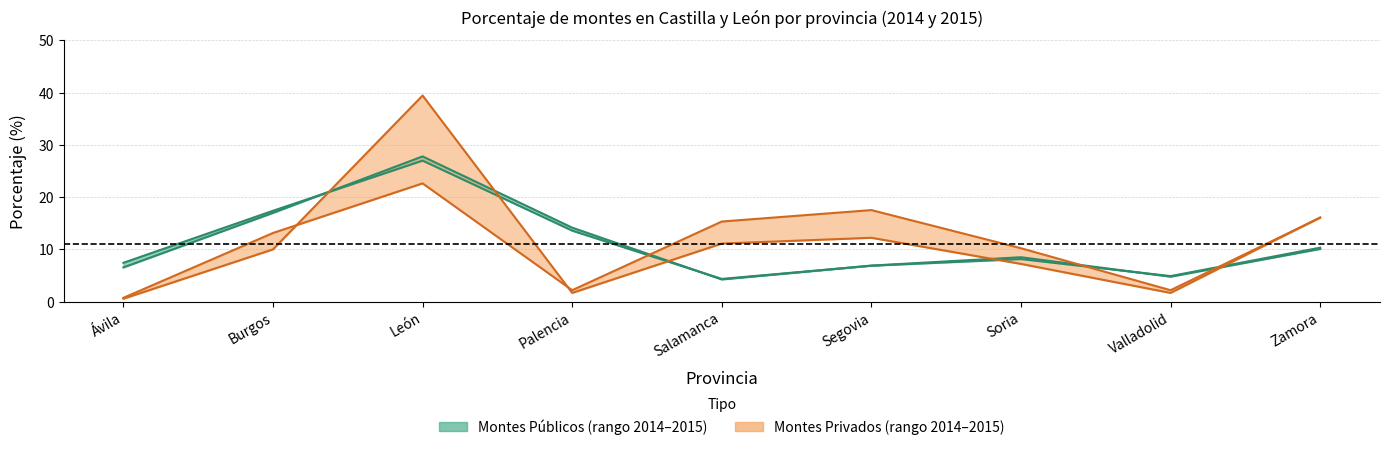

What is the minimum value for 2015 Pública %?

4.3